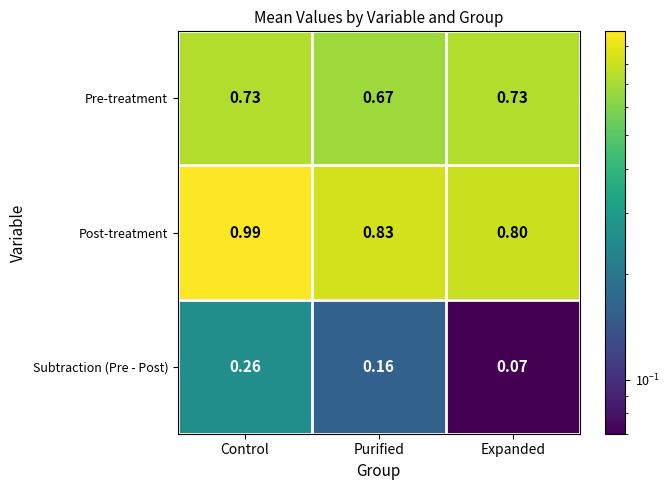

At which label is Post-treatment closest to 0?

Expanded